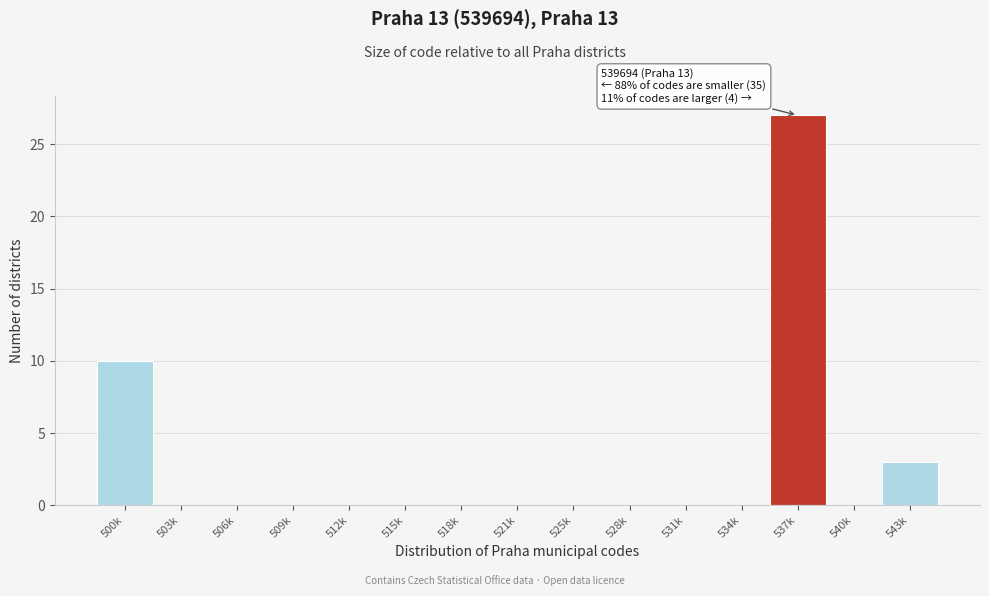

Reading left to right, list all the values displayed in this chart.

500k=10	503k=0	506k=0	509k=0	512k=0	515k=0	518k=0	521k=0	525k=0	528k=0	531k=0	534k=0	537k=27	540k=0	543k=3